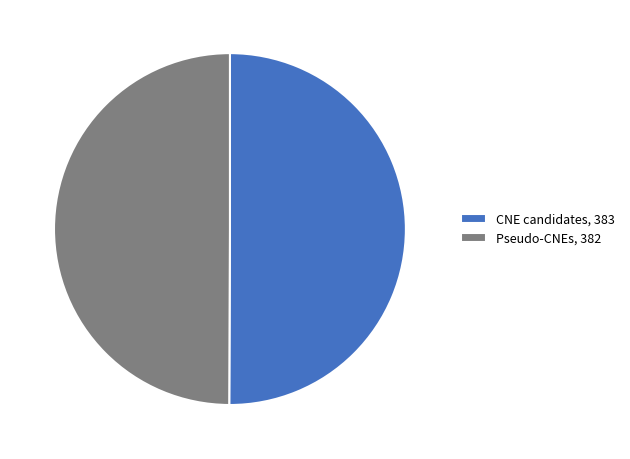

Approximately how many times larger is the value at Pseudo-CNEs compared to CNE candidates?

1.0